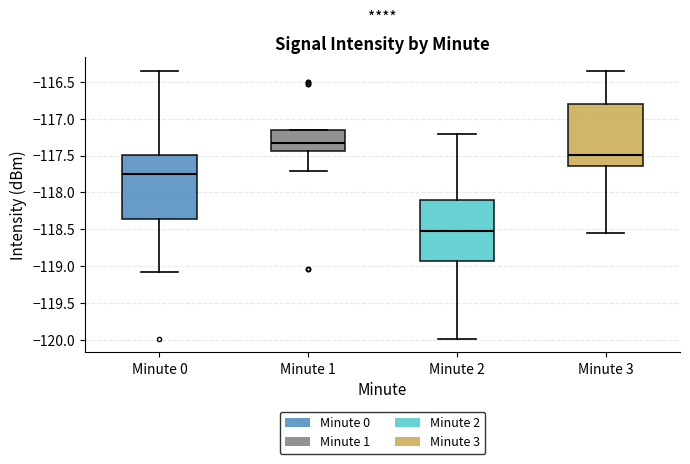

Reading left to right, transcribe this box plot: for each box, give where its median line is, the range the box spans, and where its two whiskers end, as read against the y-axis. The values are not printed on the chart, so give them approximately, as read against the axis.

Minute 0: median -117.75, box -118.35 to -117.50, whiskers -119.05 to -116.35
Minute 1: median -117.30, box -117.45 to -117.15, whiskers -117.70 to -117.15
Minute 2: median -118.55, box -118.90 to -118.10, whiskers -120.00 to -117.20
Minute 3: median -117.50, box -117.65 to -116.80, whiskers -118.55 to -116.35